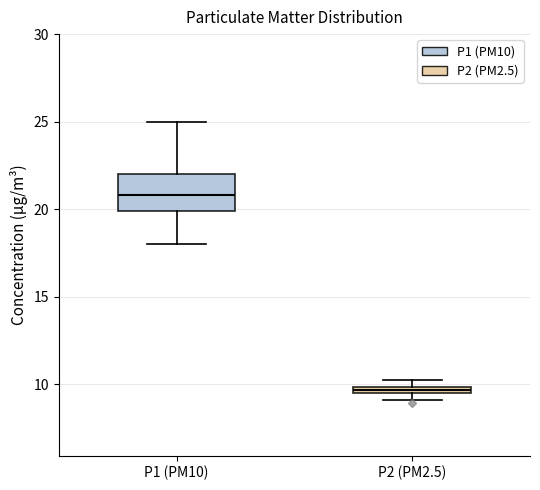

Which box's median line is the lowest?

P2 (PM2.5)